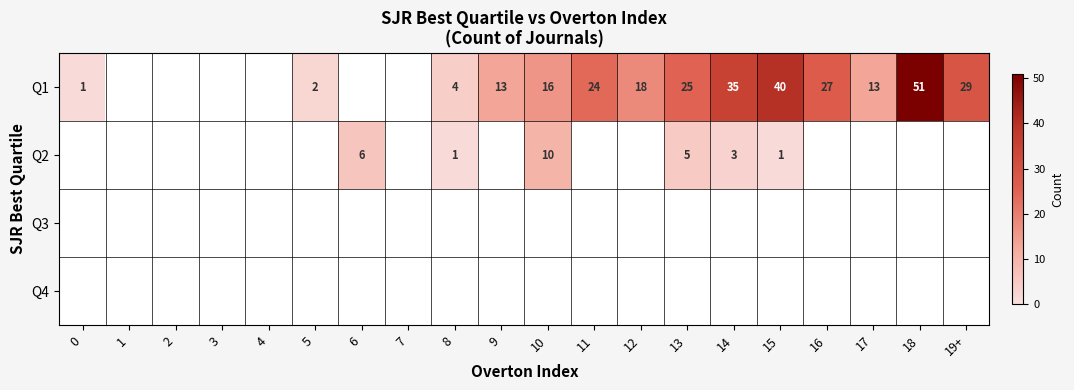

Count the number of data series in this chart.

4